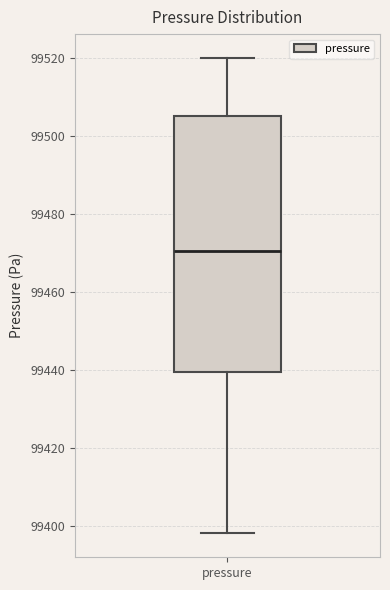

Where does the lower whisker of the box for pressure end on the y-axis? The values are not printed on the chart, so give them approximately, as read against the axis.

99398